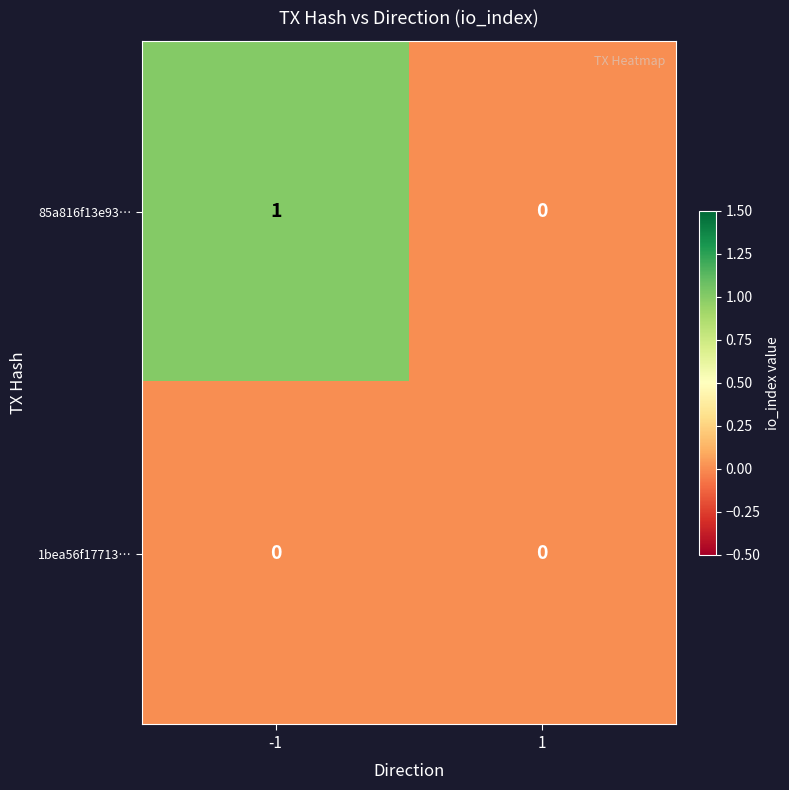

At which category is the sum across all series the highest?

-1